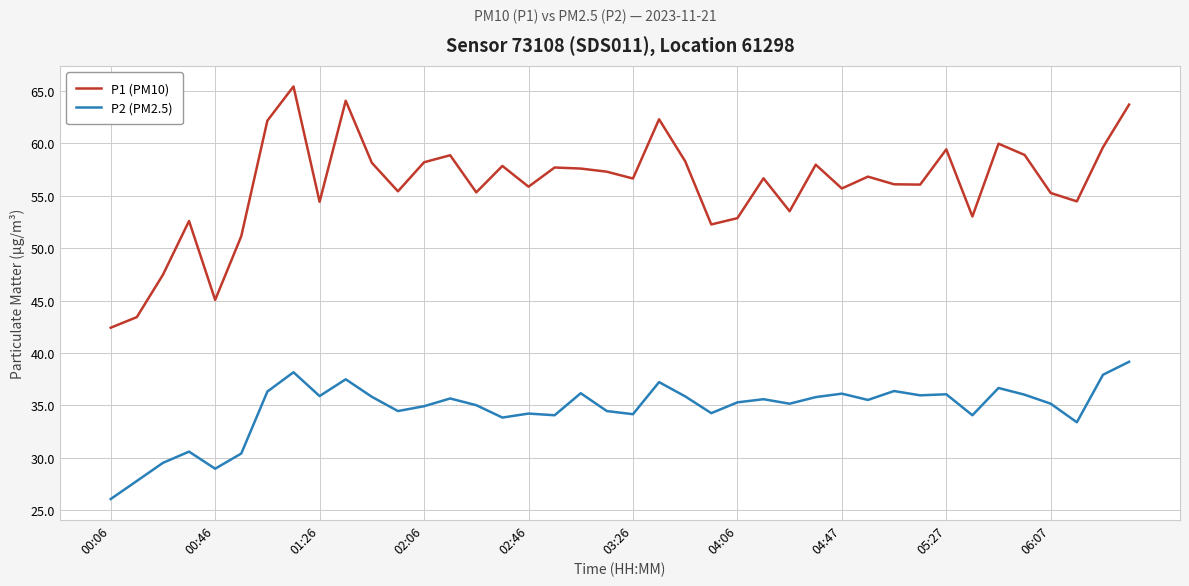

Rank the series by their average value, from lowest to highest.

P2 (PM2.5), P1 (PM10)